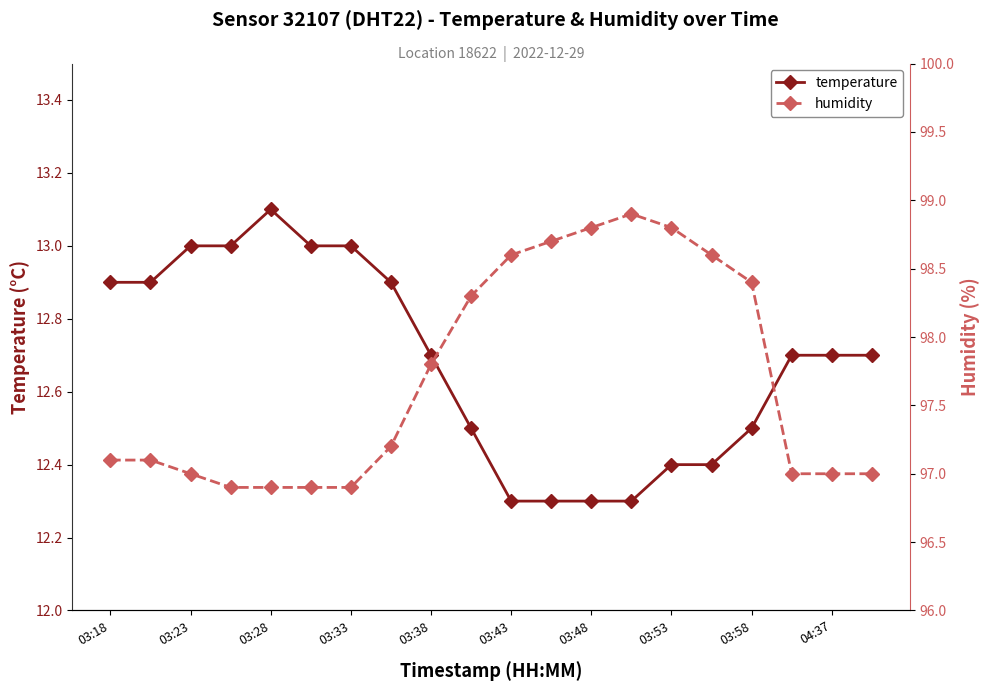

Which series has the largest total across all categories?

humidity